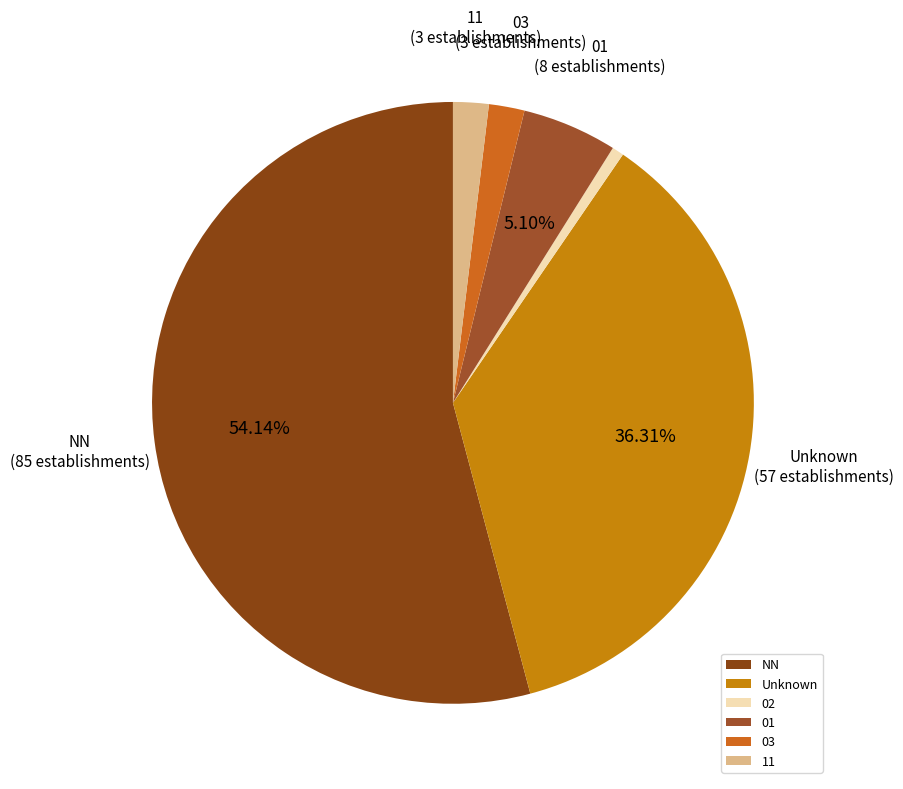

How many segments does this pie chart have?

6